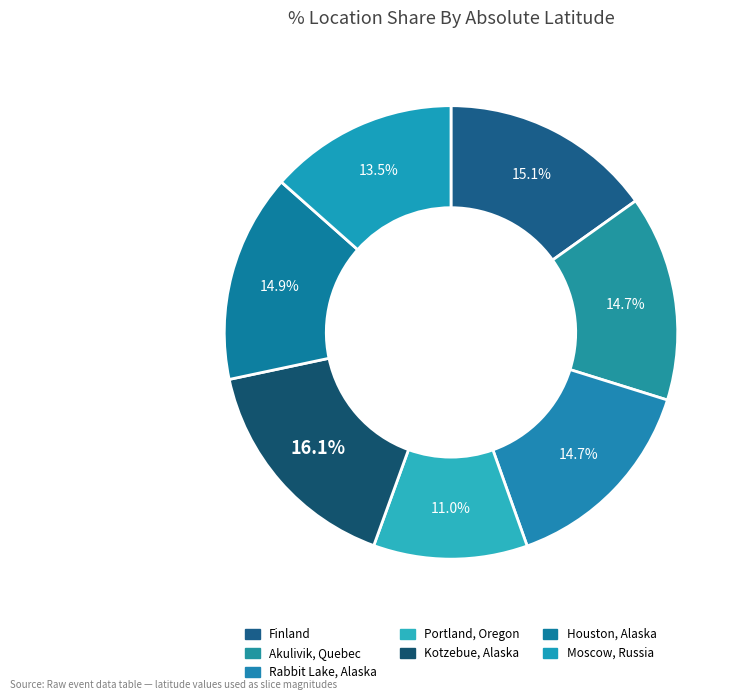

What percentage is NOT represented by Kotzebue, Alaska?

83.9%